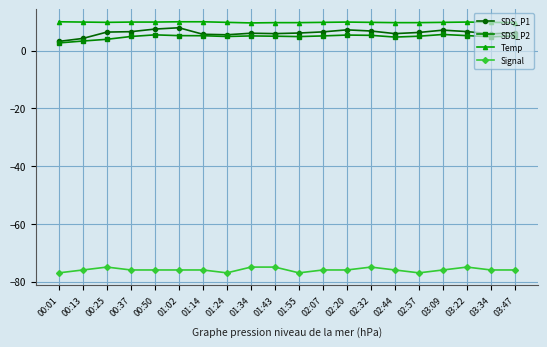

What is the sum of the Signal values at 02:07 and 00:50?

-152.0